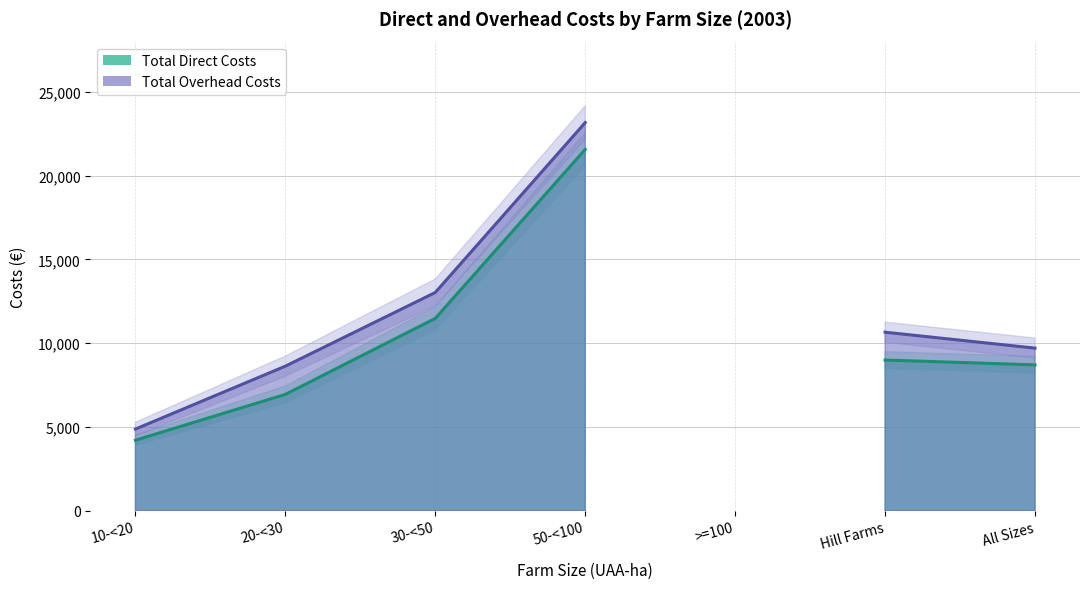

What position from the left is 20-<30?

2